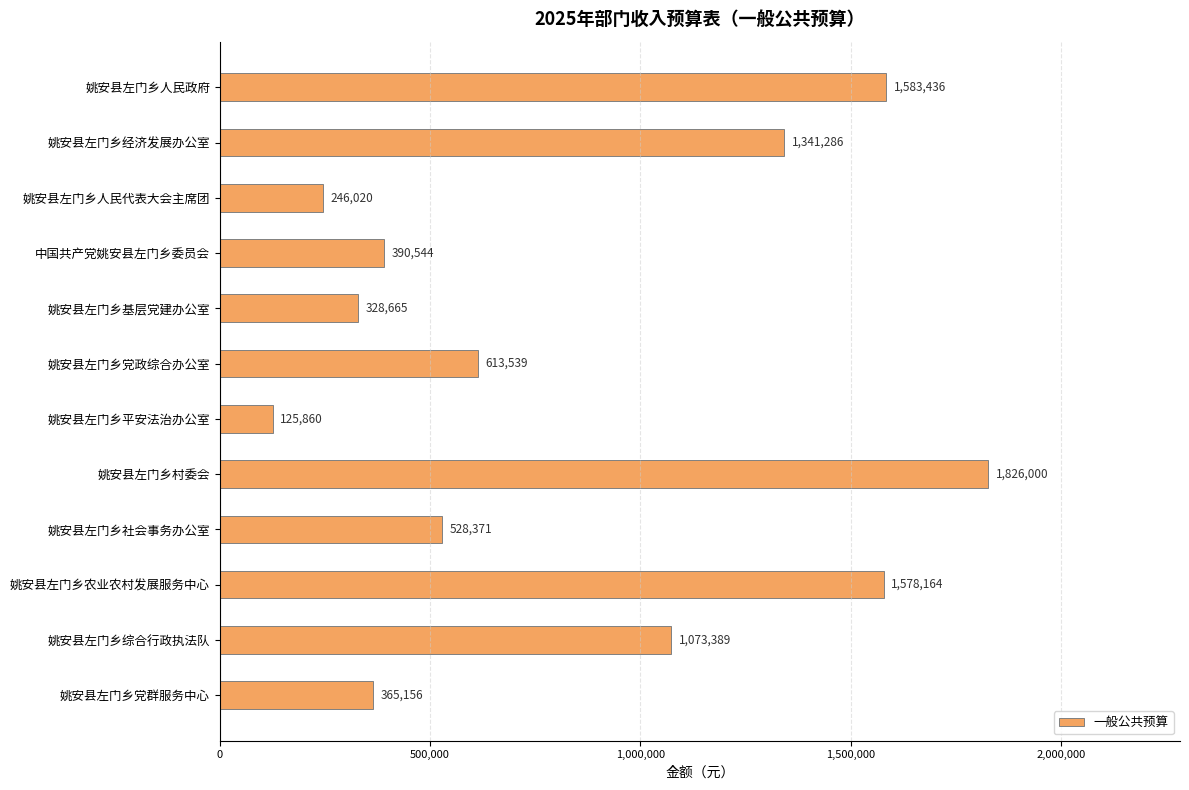

What position from the bottom is 姚安县左门乡综合行政执法队?

2